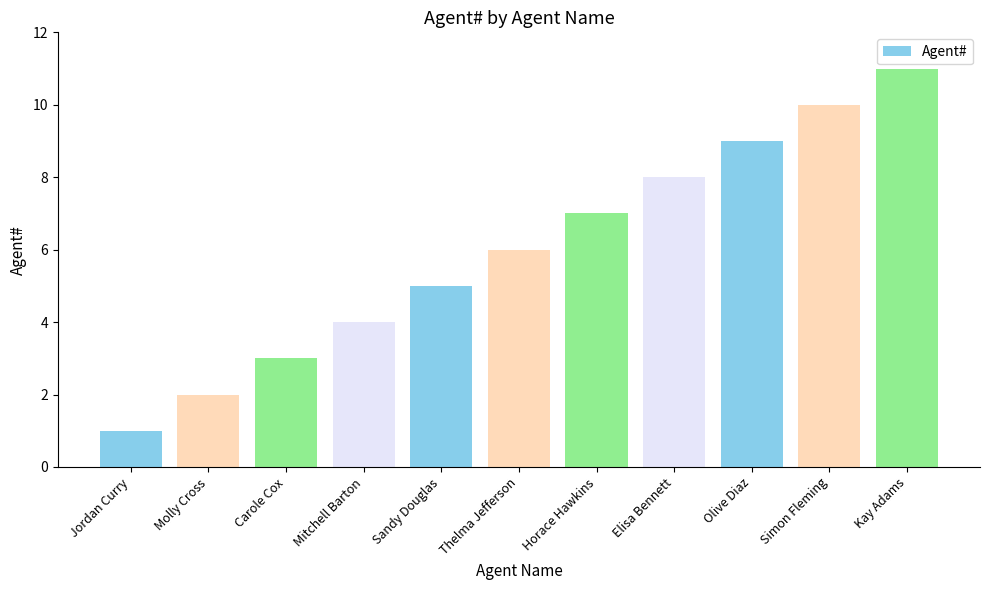

Count the number of categories in the chart.

11